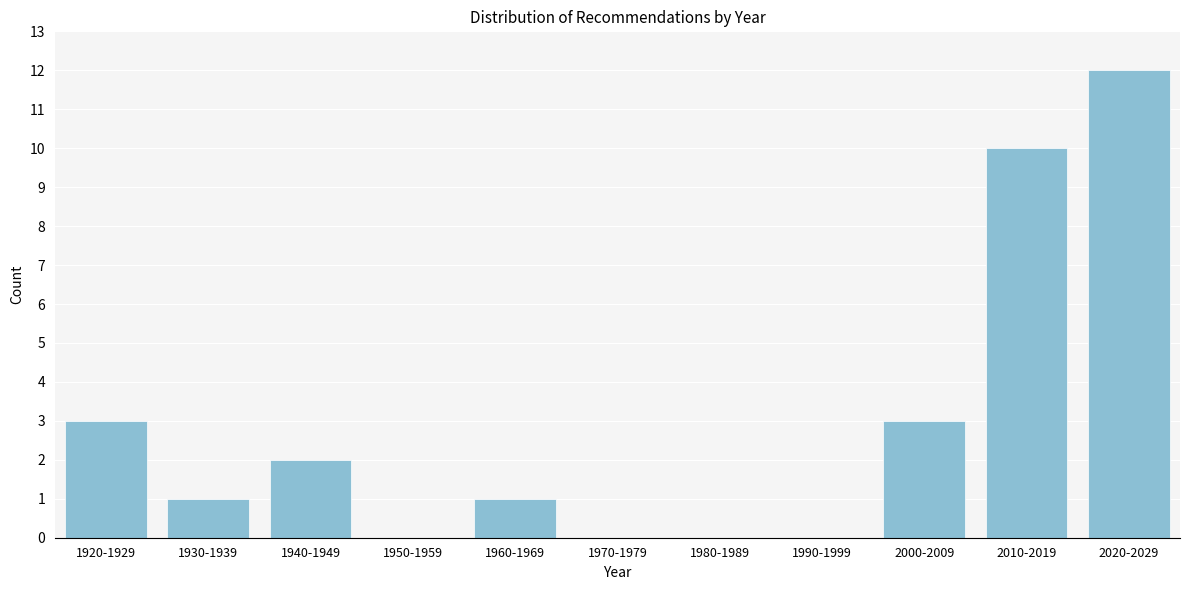

Reading right to left, list all the values displayed in this chart.

2020-2029=12	2010-2019=10	2000-2009=3	1990-1999=0	1980-1989=0	1970-1979=0	1960-1969=1	1950-1959=0	1940-1949=2	1930-1939=1	1920-1929=3